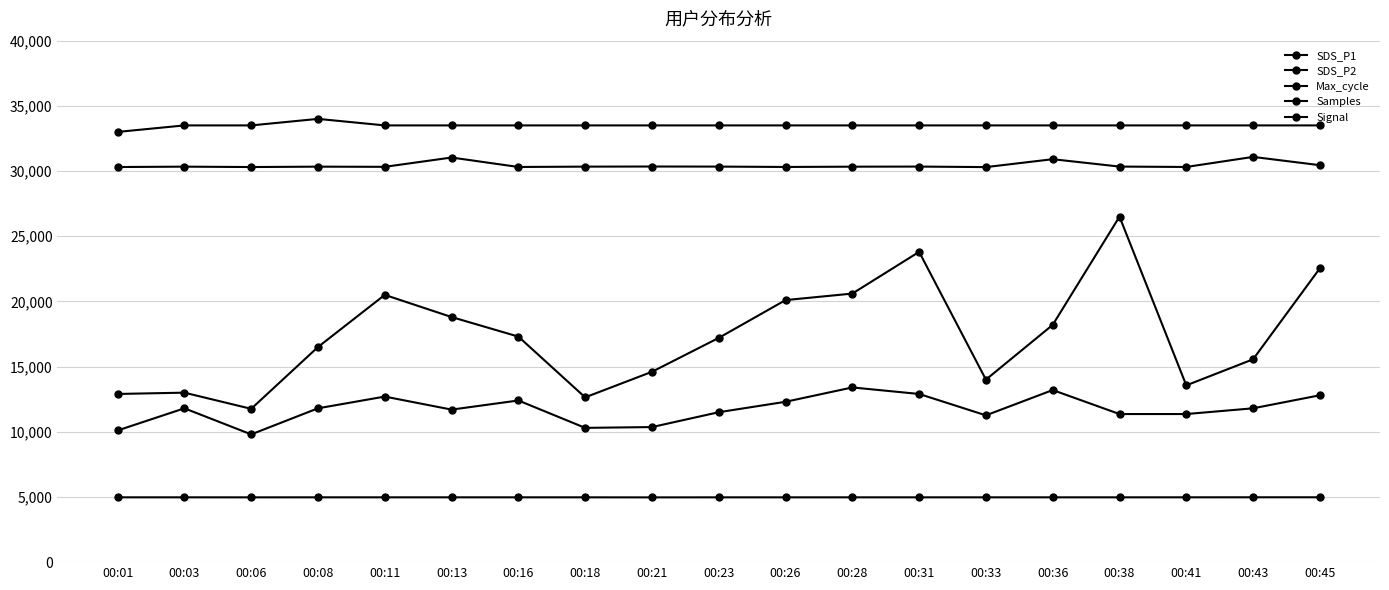

How many data points does each series have?

19